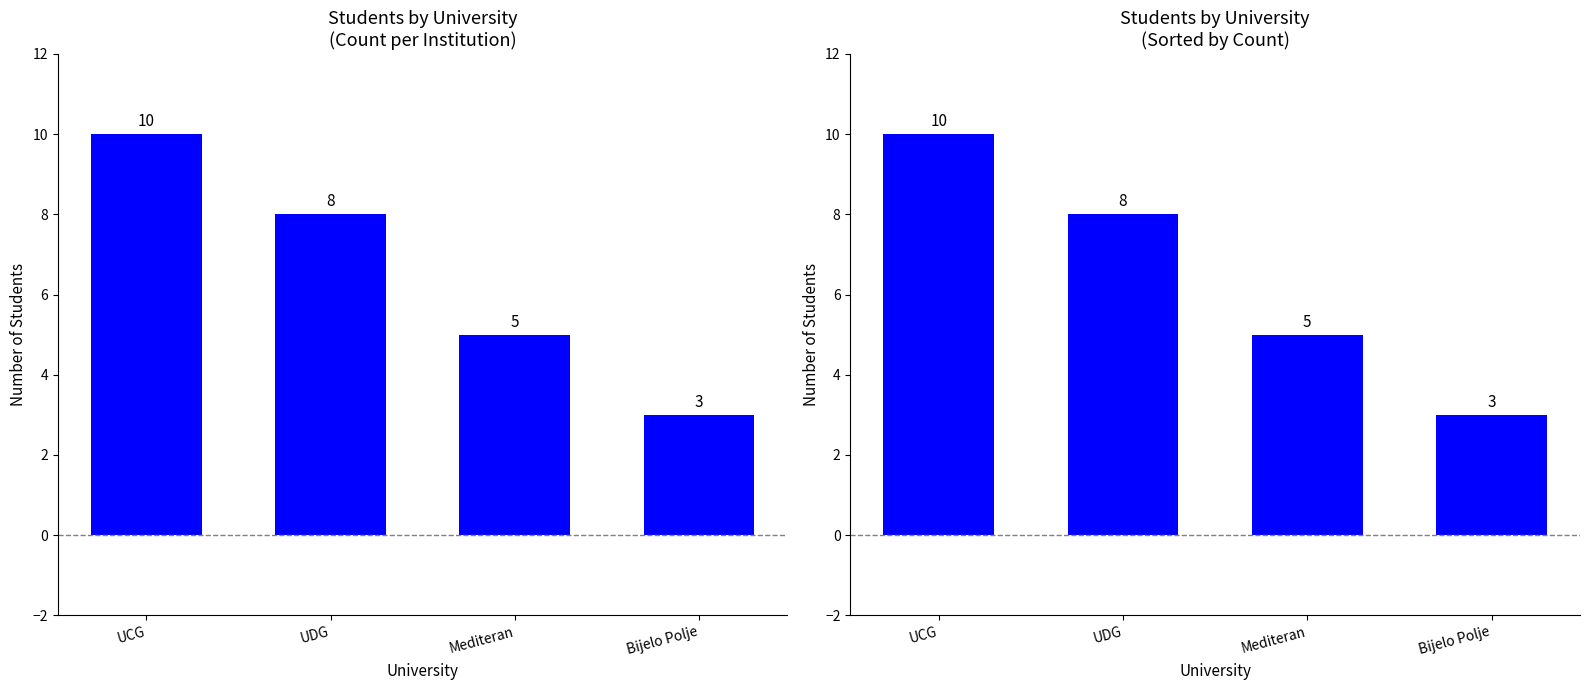

List the labels in order of value, smallest first.

Bijelo Polje, Mediteran, UDG, UCG